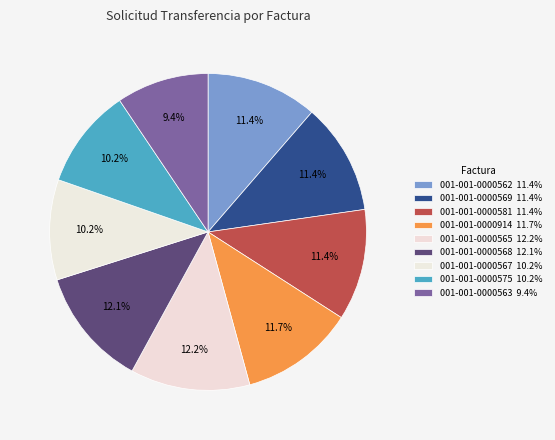

Which category has the smallest portion of the pie?

001-001-0000563